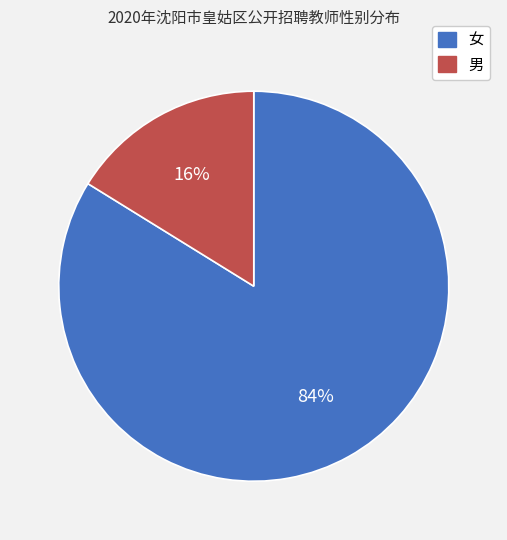

To the nearest percent, what percentage of the pie is 男?

16%